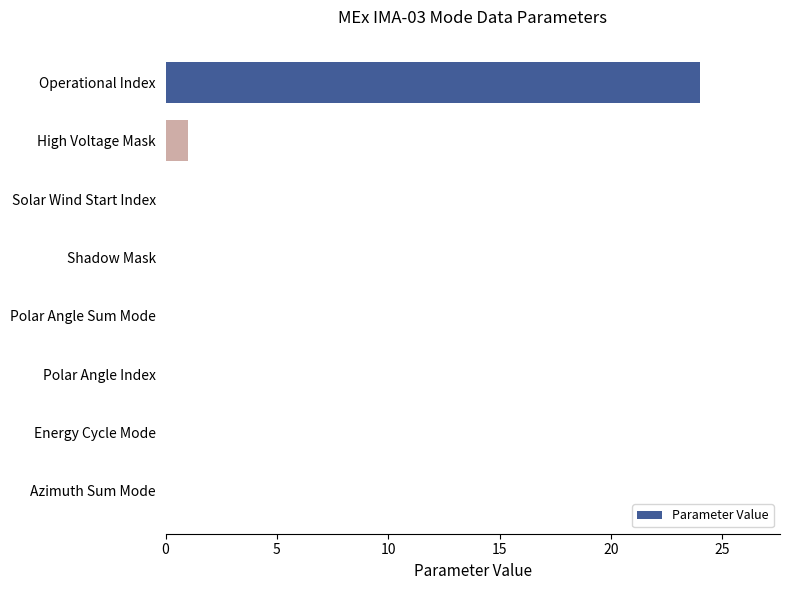

What is the greatest value displayed?

24